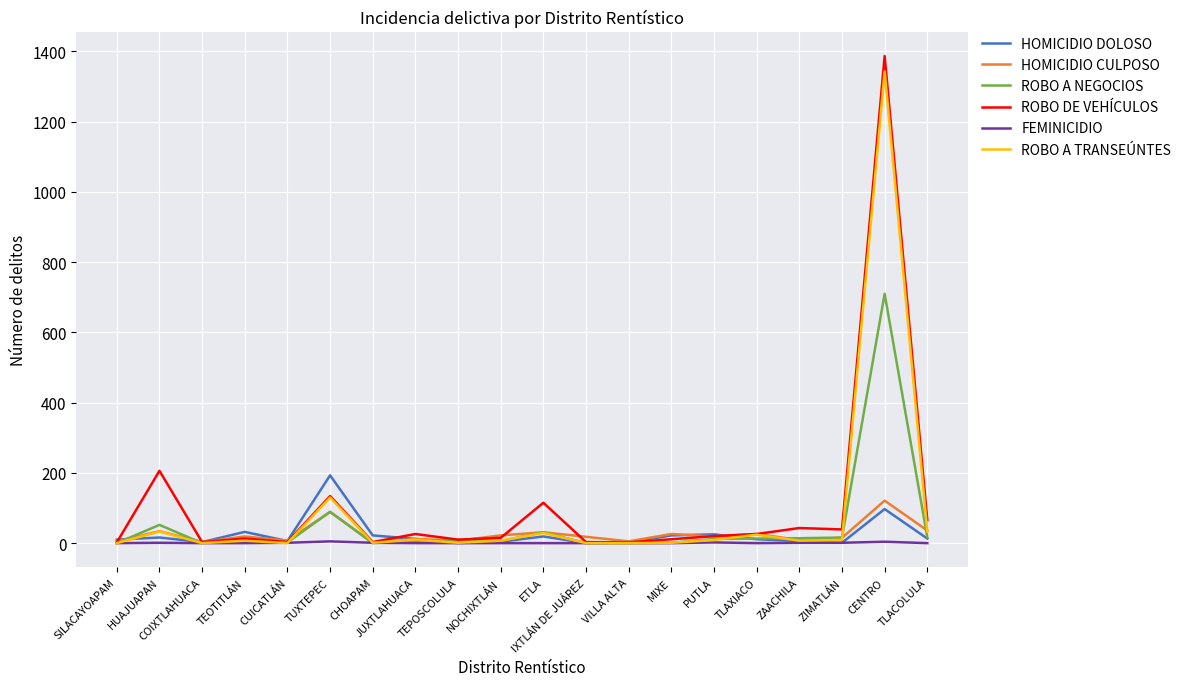

Which series has the widest spread of values?

ROBO DE VEHÍCULOS